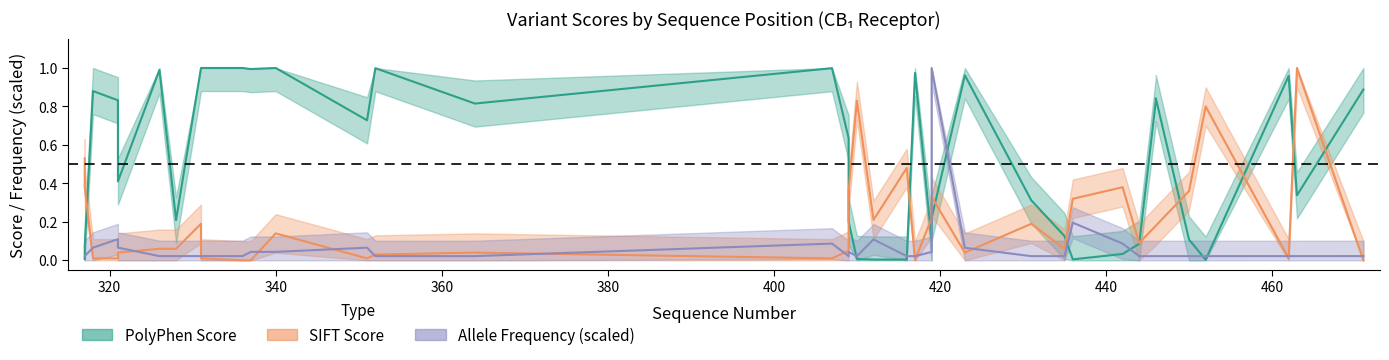

Which label corresponds to the largest value in the chart?

340